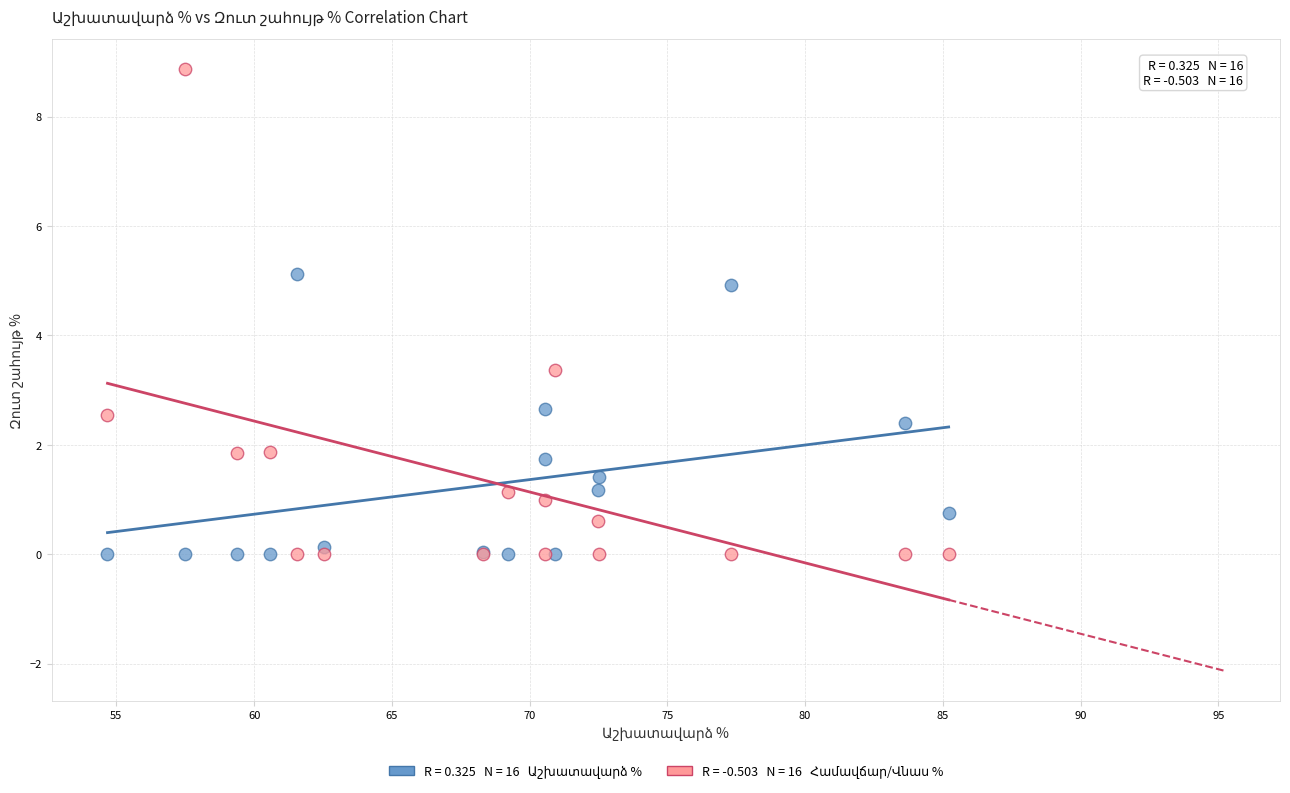

Across all series, what Y value is closest to 4?

3.4